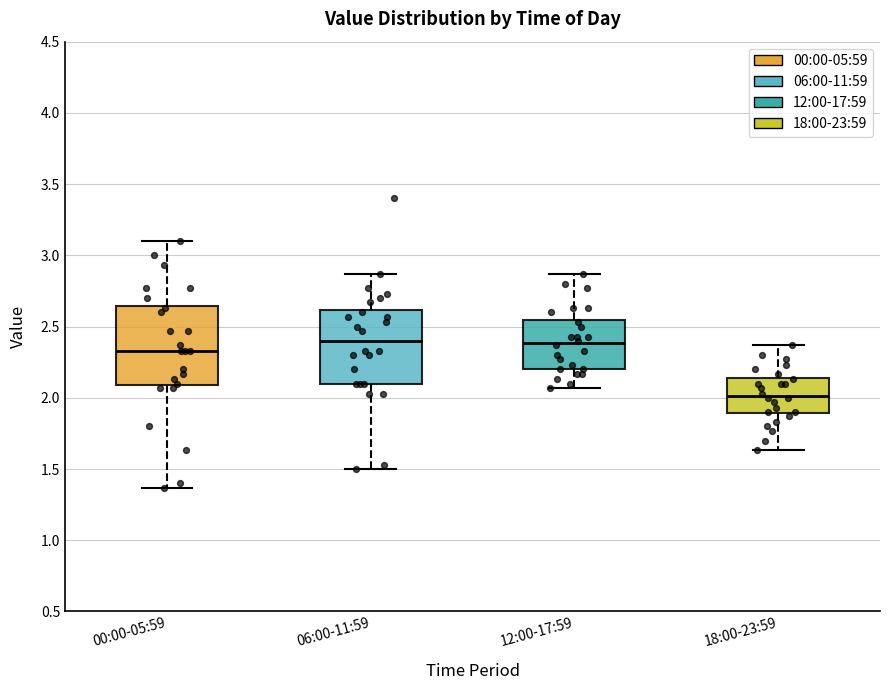

Where does the lower whisker of the box for 18:00-23:59 end on the y-axis? The values are not printed on the chart, so give them approximately, as read against the axis.

1.65